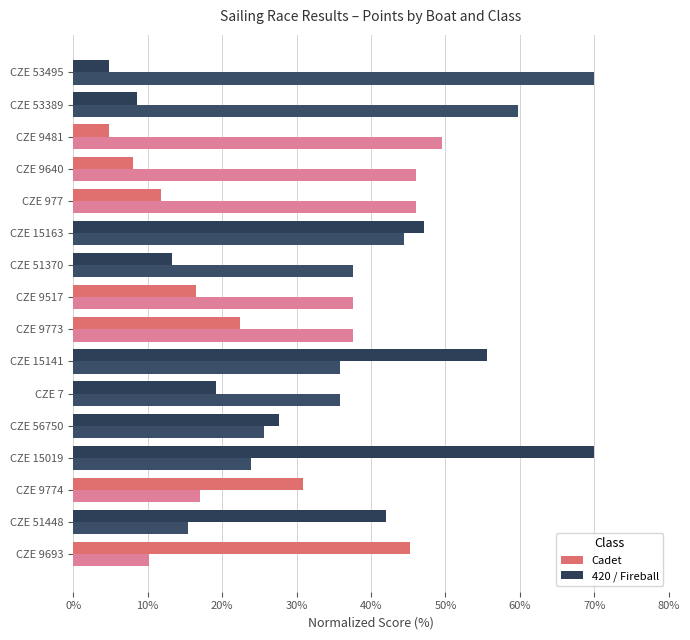

How many categories are shown in the chart?

16